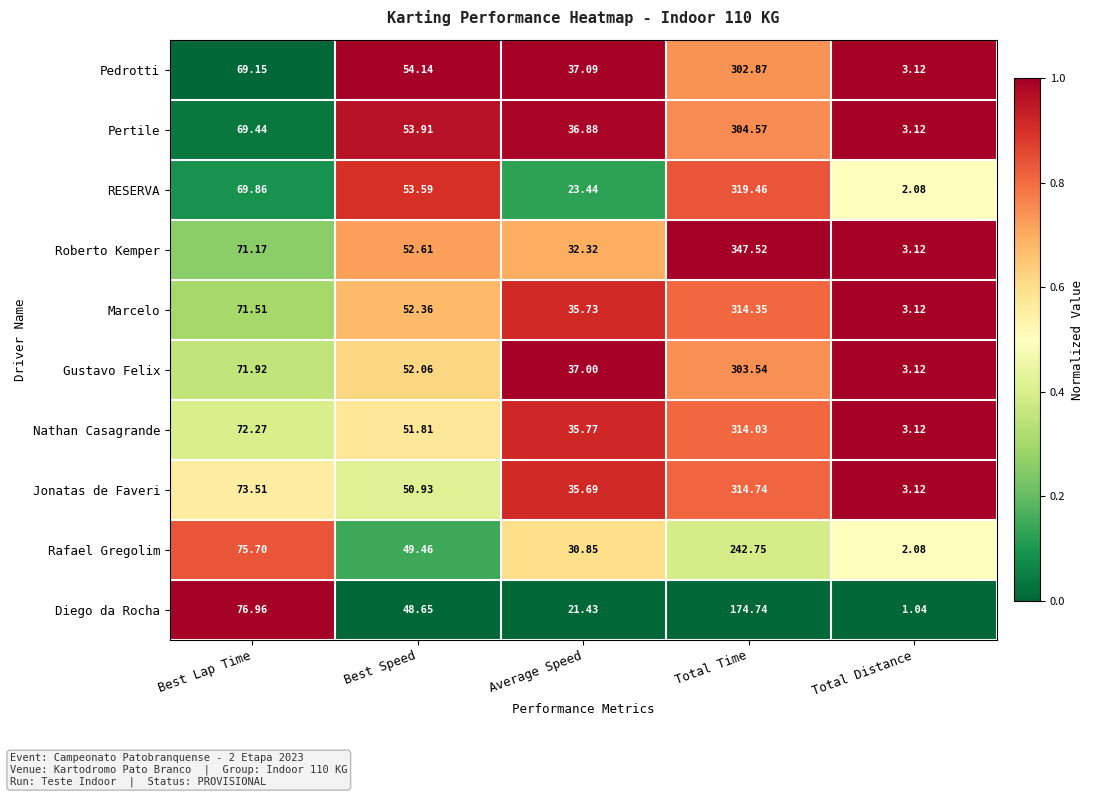

At Best Lap Time, list the series in order from smallest to largest.

Pedrotti, Pertile, RESERVA, Roberto Kemper, Marcelo, Gustavo Felix, Nathan Casagrande, Jonatas de Faveri, Rafael Gregolim, Diego da Rocha